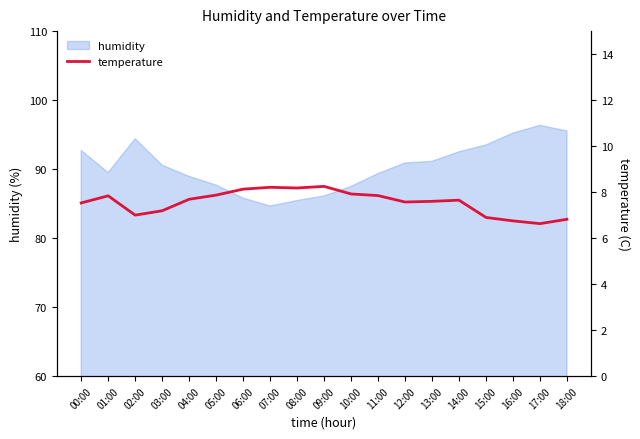

The chart shows a value of 7.7 at 14:00. True or false?

True